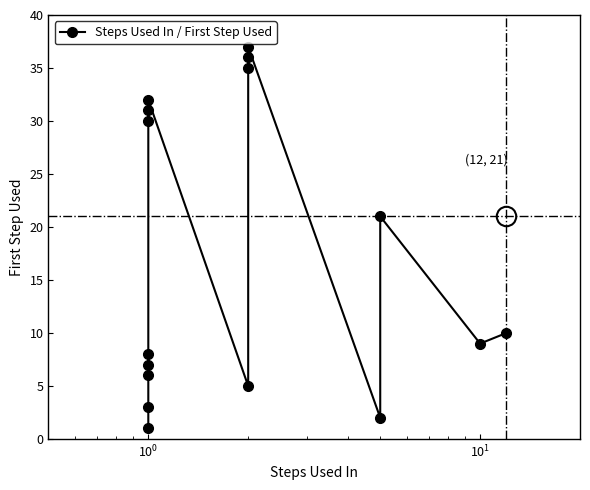

What is the value of the 5th point from the left?

8